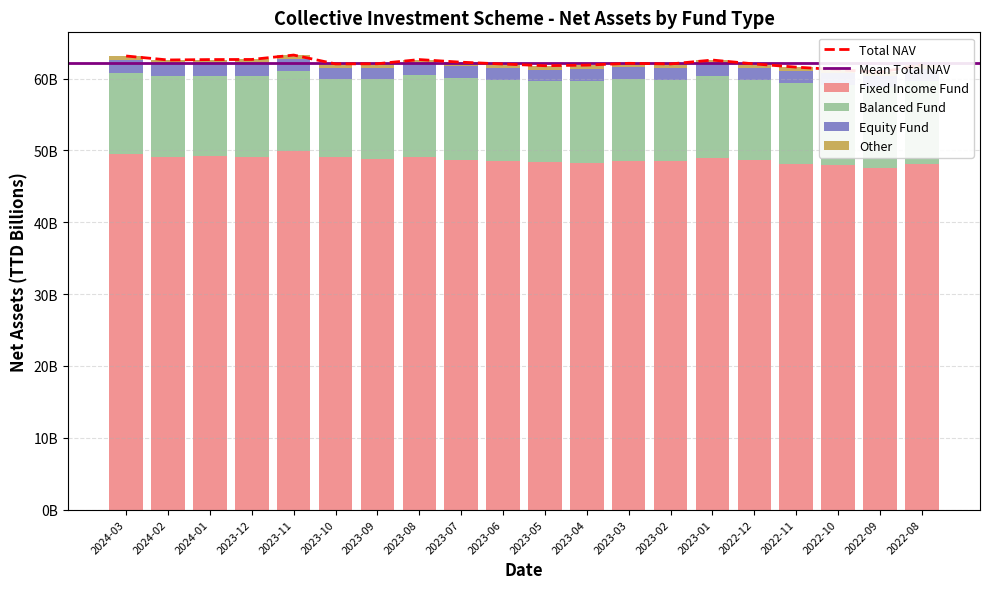

What is the difference between the Equity Fund values at 2023-11 and 2022-08?

0.1